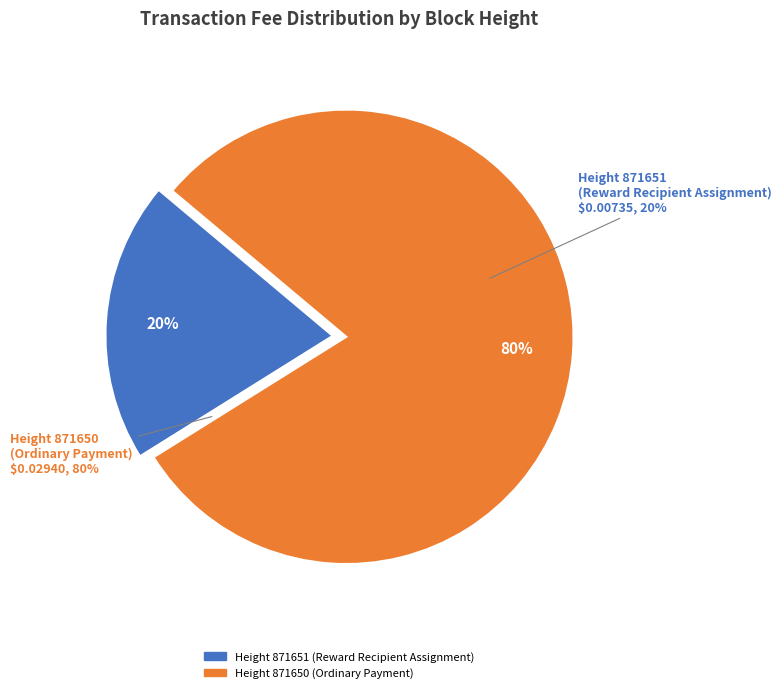

Is there a majority slice in this chart?

Yes